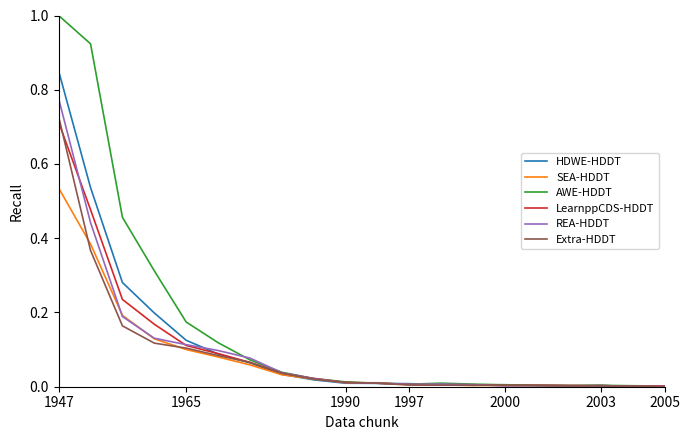

Which series has the largest range (max minus min)?

AWE-HDDT